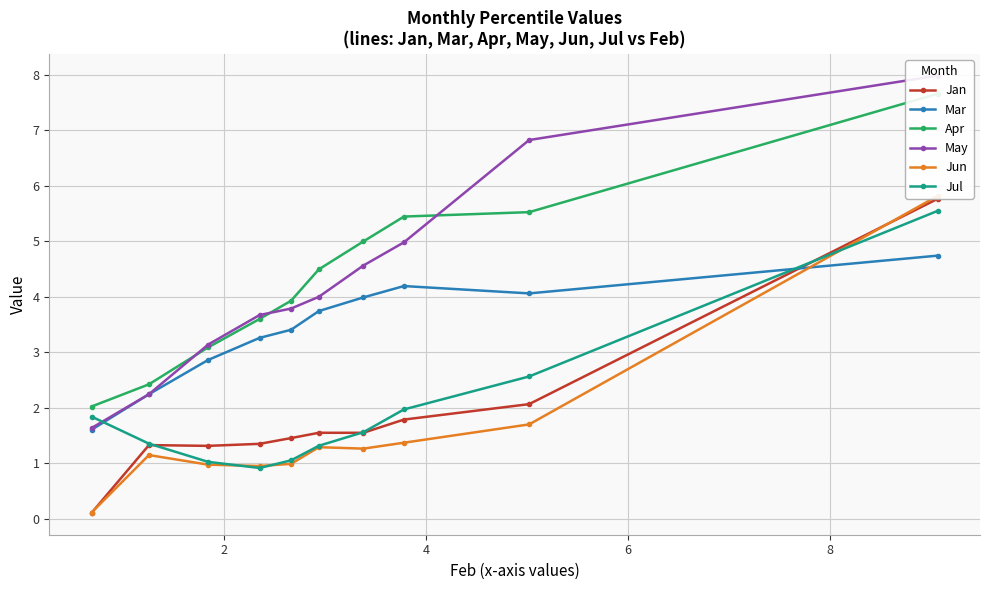

What is the average value of the Mar series?

3.4